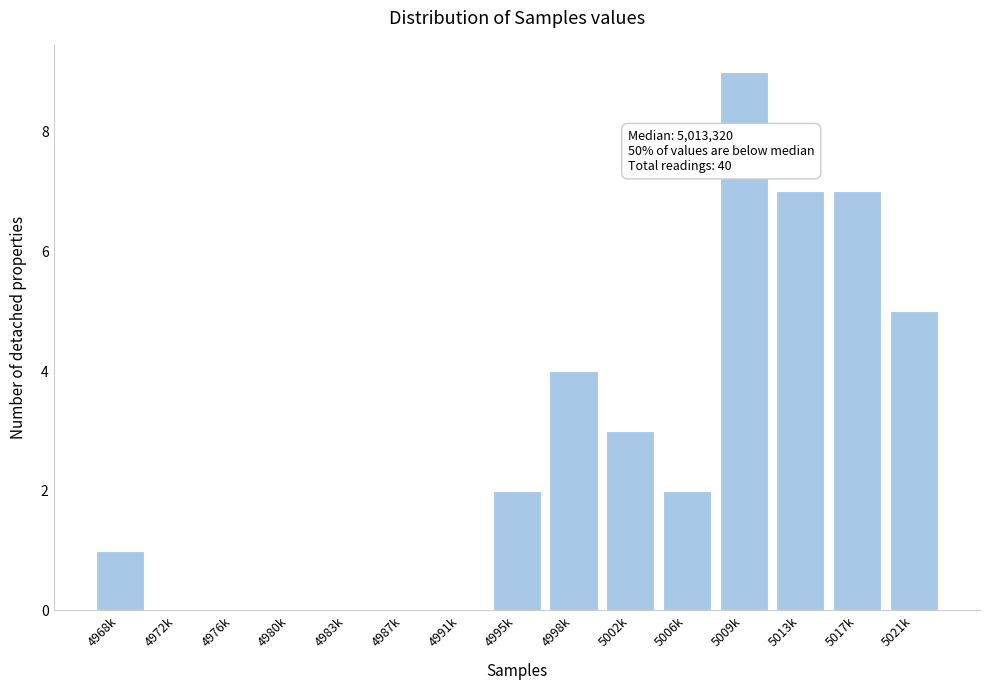

Reading left to right, extract all data points from this chart.

4968k=1	4972k=0	4976k=0	4980k=0	4983k=0	4987k=0	4991k=0	4995k=2	4998k=4	5002k=3	5006k=2	5009k=9	5013k=7	5017k=7	5021k=5